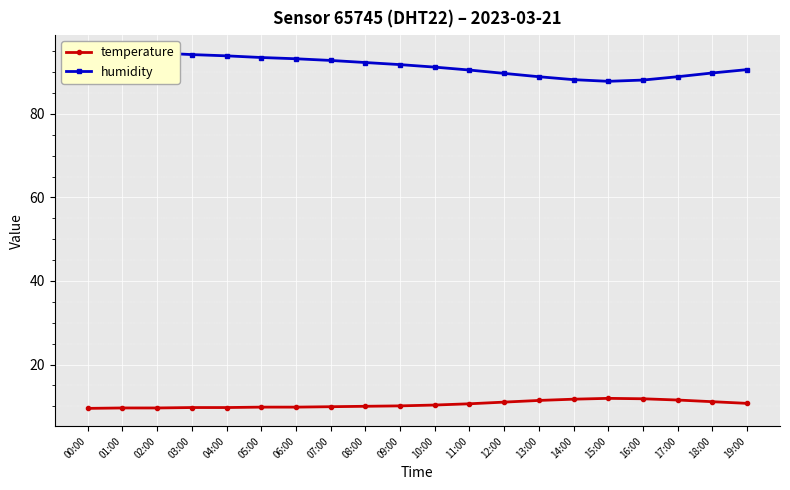

What is the highest value of the humidity series?

94.6